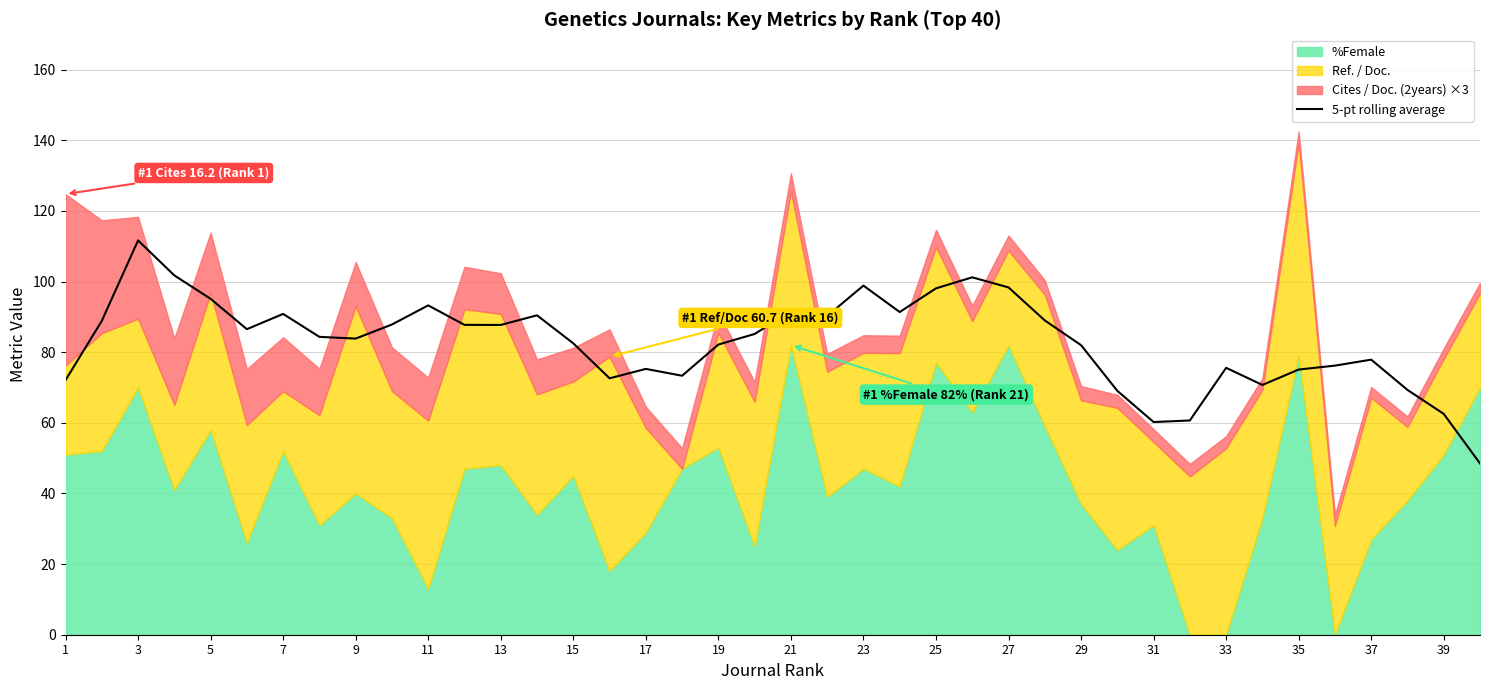

What is the difference between the second highest and minimum values?

53.2